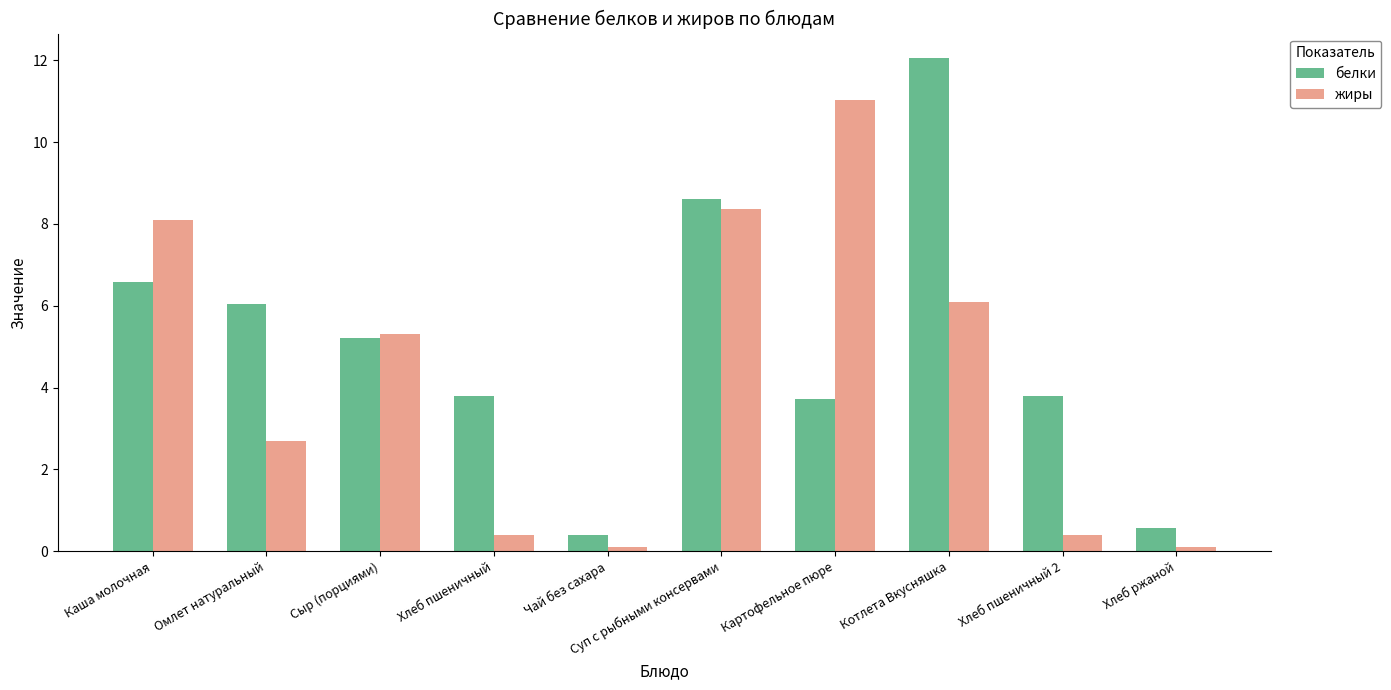

Reading left to right, extract all data points from this chart.

белки: 6.6	6.0	5.2	3.8	0.4	8.6	3.7	12.1	3.8	0.6
жиры: 8.1	2.7	5.3	0.4	0.1	8.4	11.0	6.1	0.4	0.1